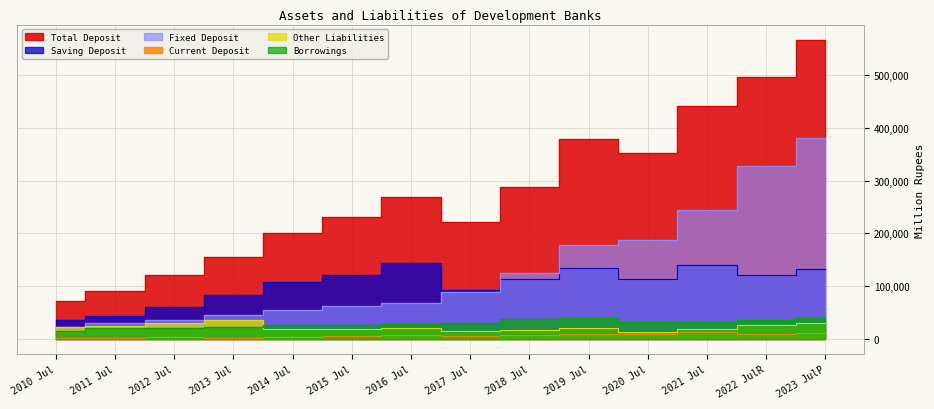

True or false: Other Liabilities has a value of 15254.4 at 2017 Jul.

True